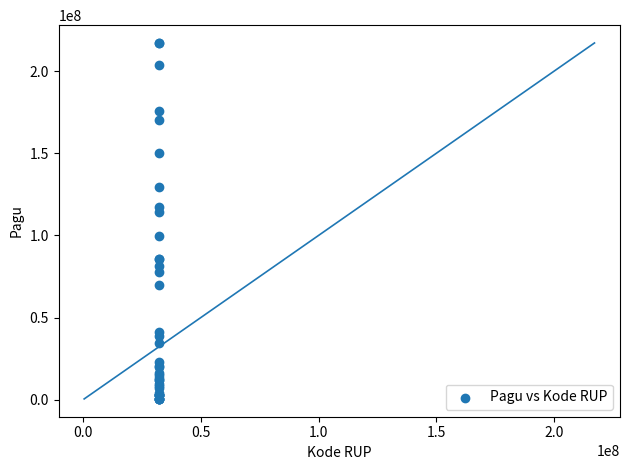

What Y value in the scatter plot is closest to 108830000?

114296000